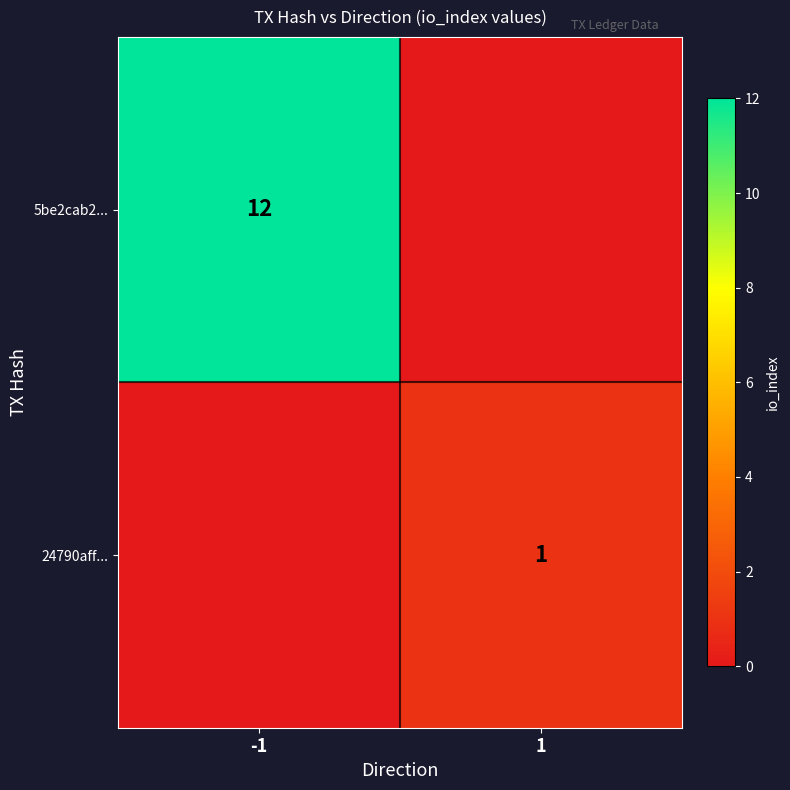

True or false: 24790aff... has a value of 0 at 1.

False